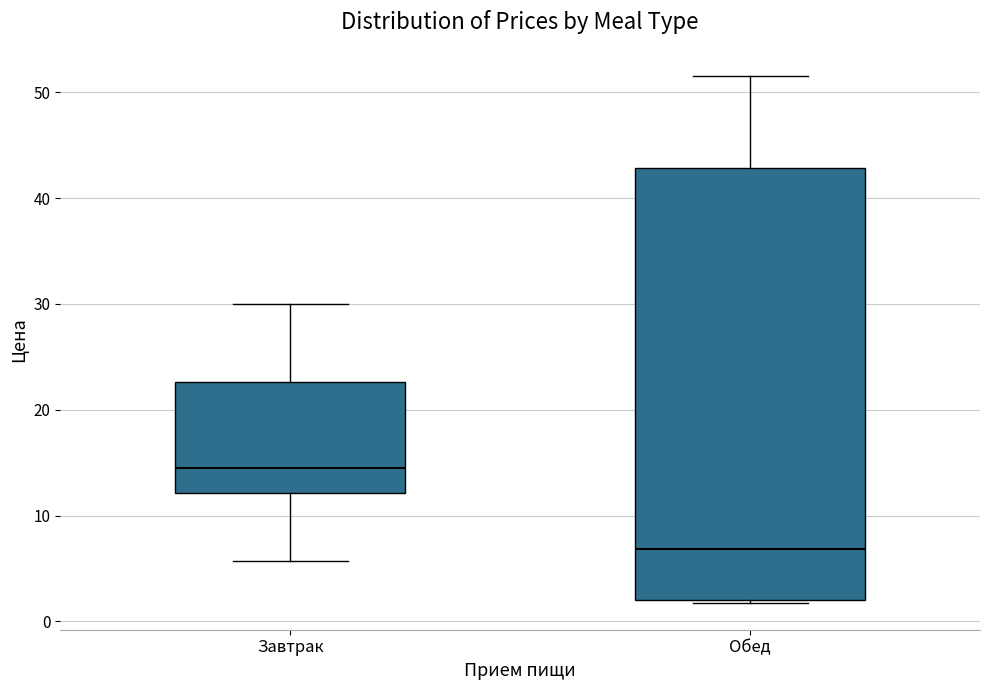

Where does the median line of the box for Обед sit on the y-axis? The values are not printed on the chart, so give them approximately, as read against the axis.

7